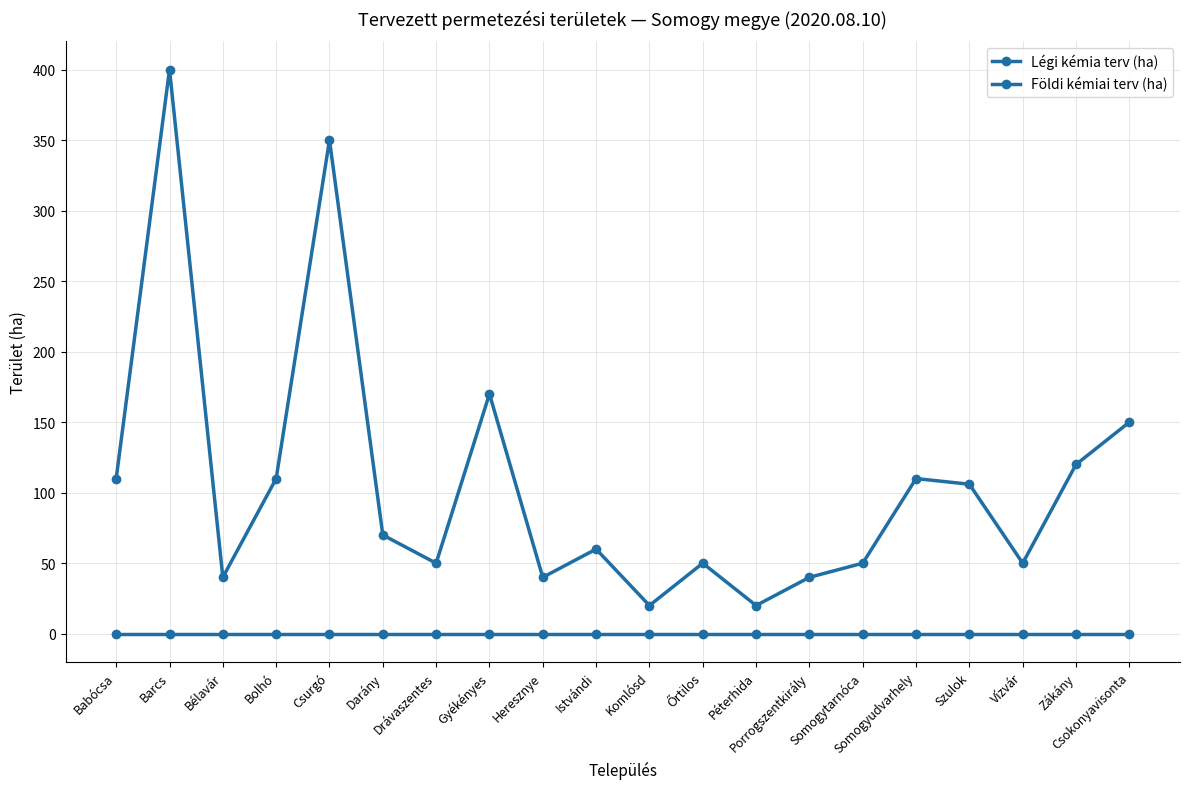

True or false: Földi kémiai terv (ha) and Légi kémia terv (ha) cross at least once.

False